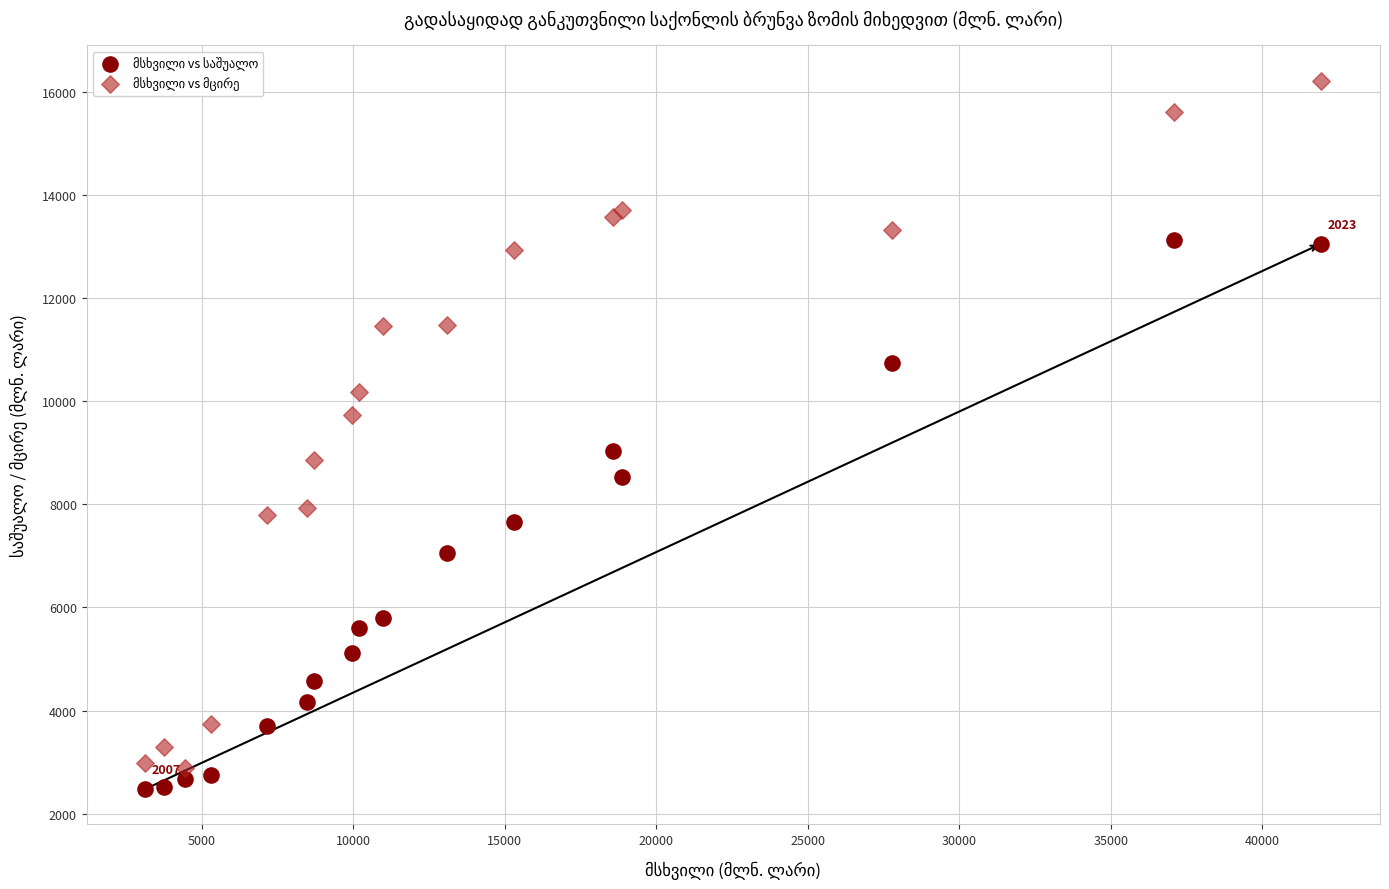

What is the X range (max minus min) for the scatter plot?

38801.3